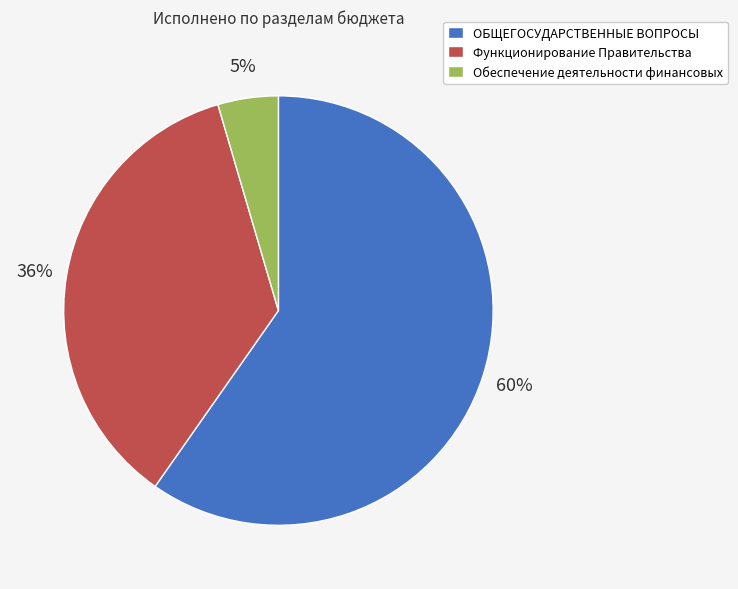

Count the number of slices in the pie.

3